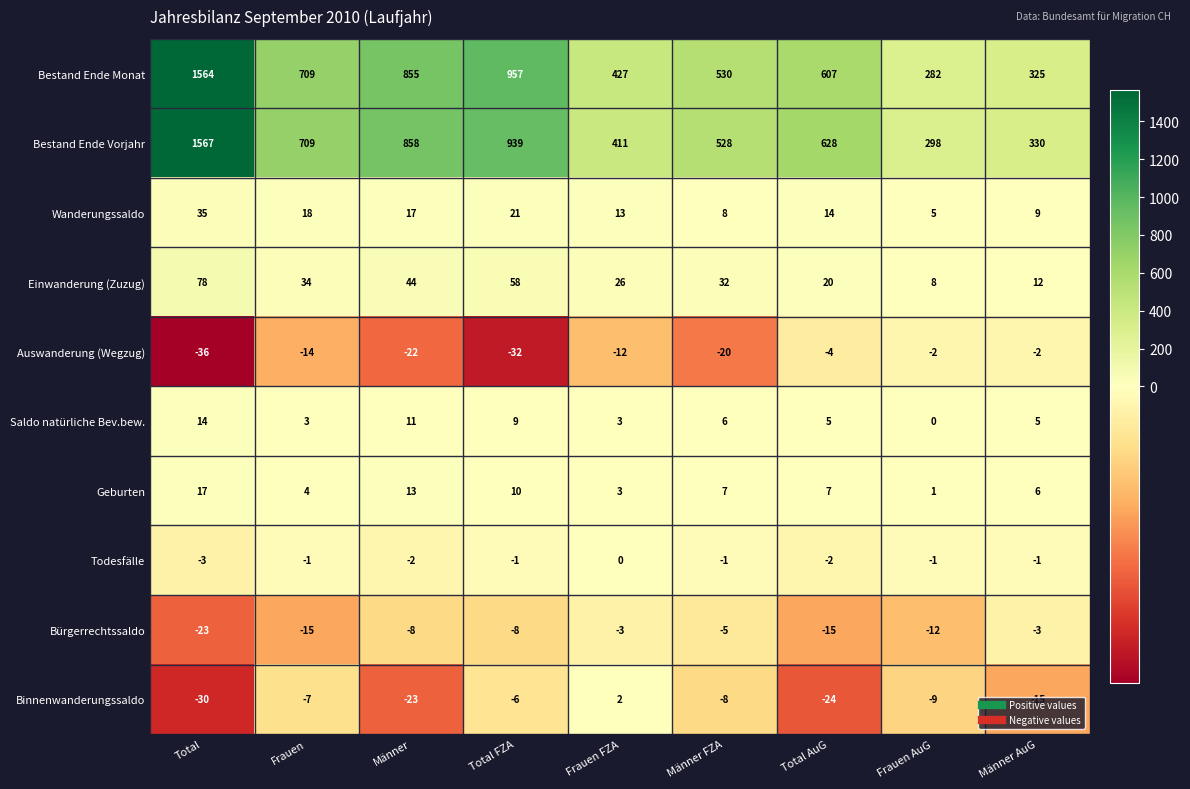

At how many categories does at least one series exceed 7?

9